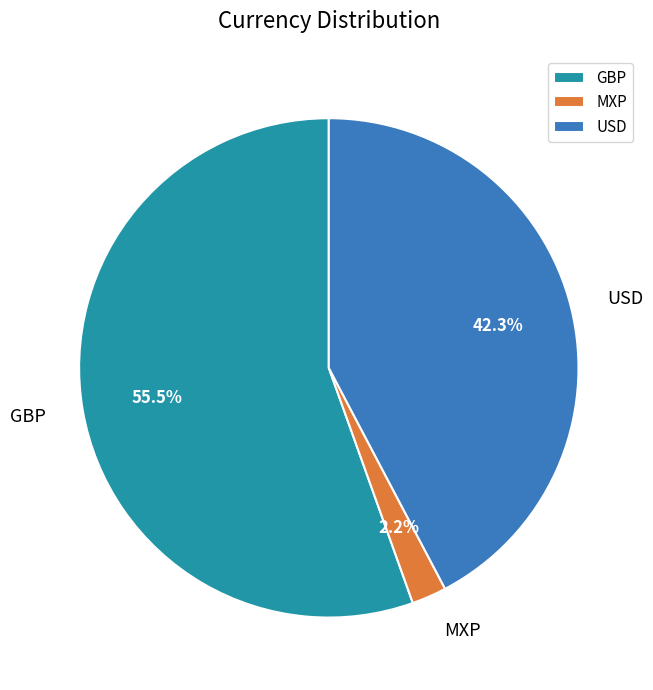

Between USD and GBP, which is larger?

GBP